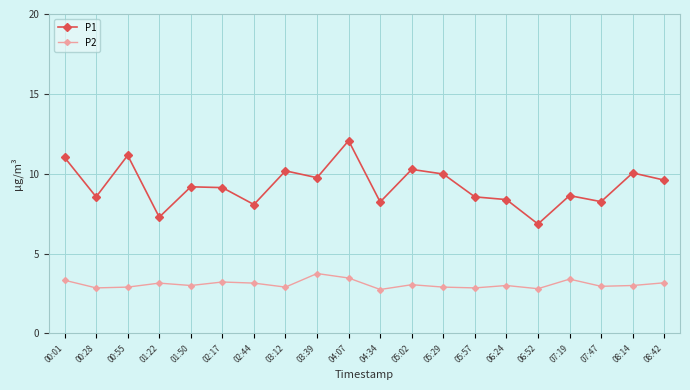

Which series changed the most between 03:39 and 06:24?

P1